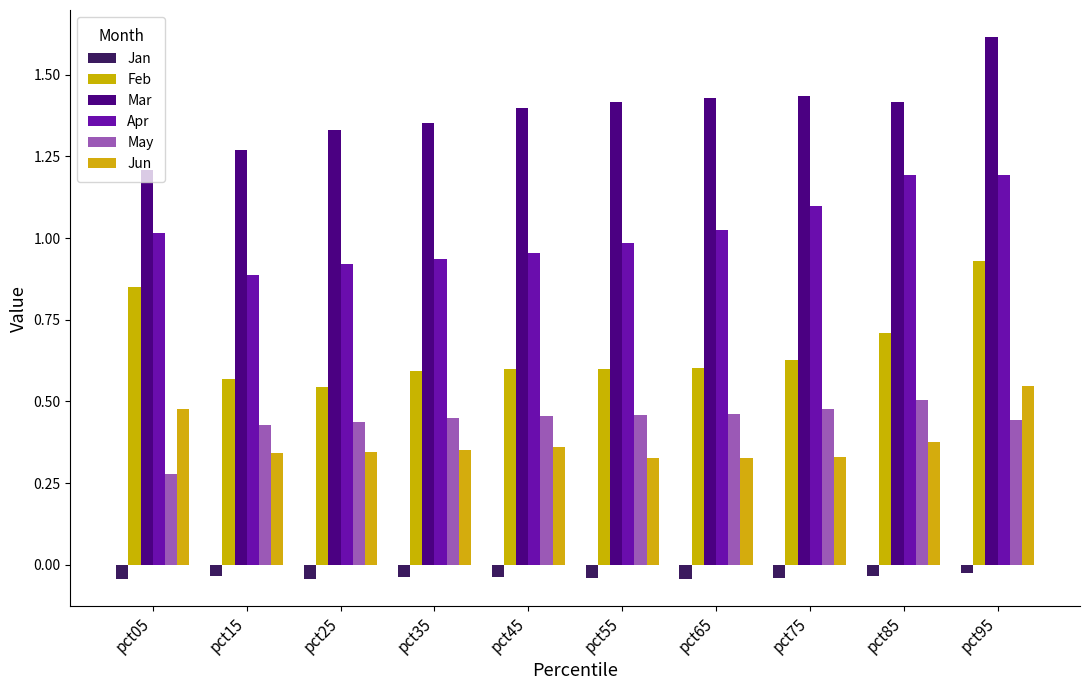

Rank the series by their maximum value, from lowest to highest.

Jan, May, Jun, Feb, Apr, Mar